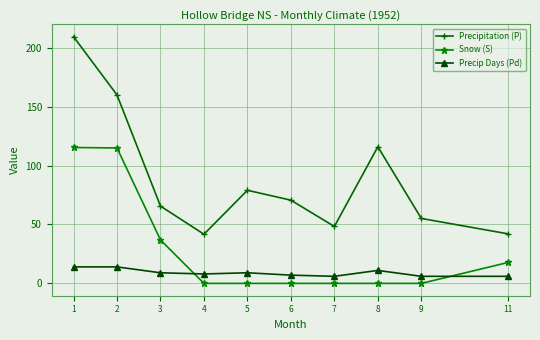

At 11, list the series in order from largest to smallest.

Precipitation (P), Snow (S), Precip Days (Pd)